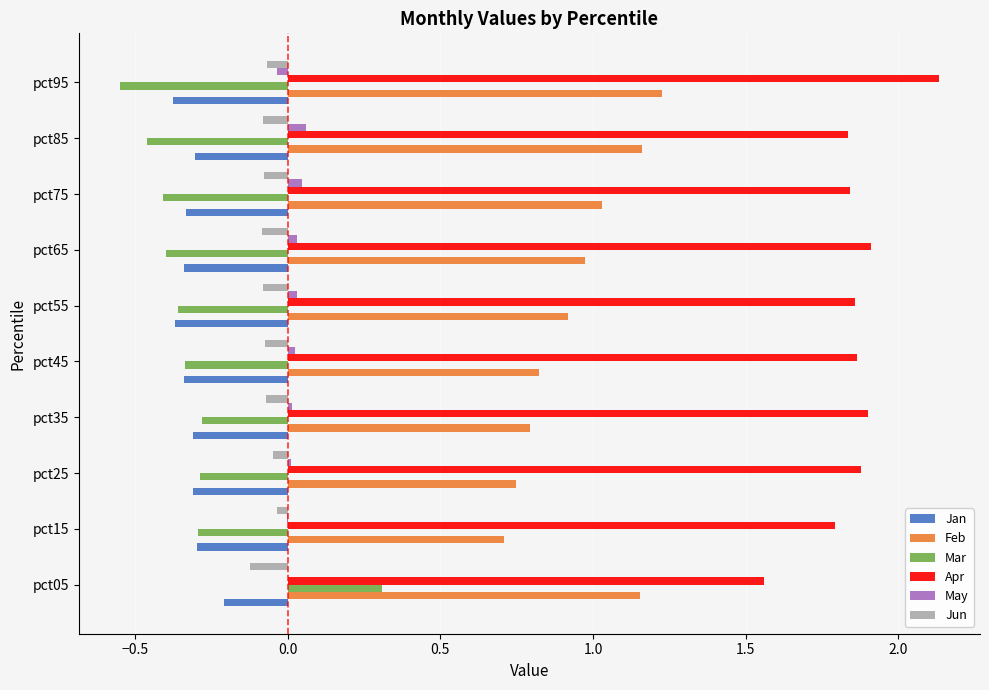

Which series has the largest total across all categories?

Apr